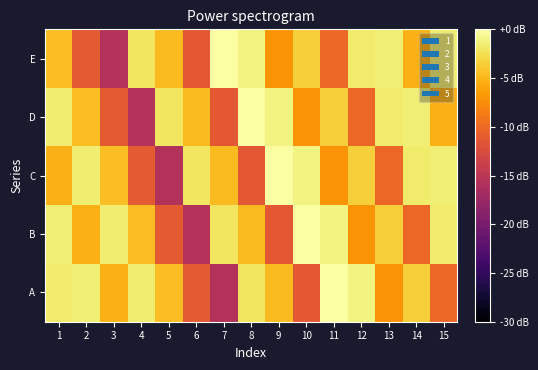

Count the number of categories in the chart.

15